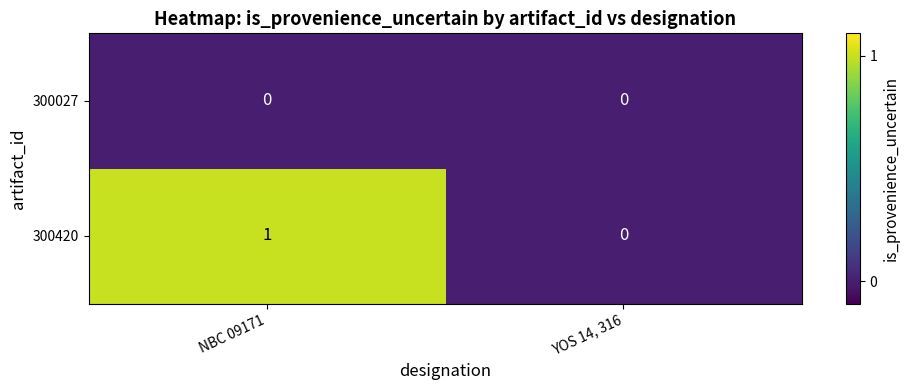

Reading left to right, what are all the values shown in this chart?

300027: 0	0
300420: 1	0